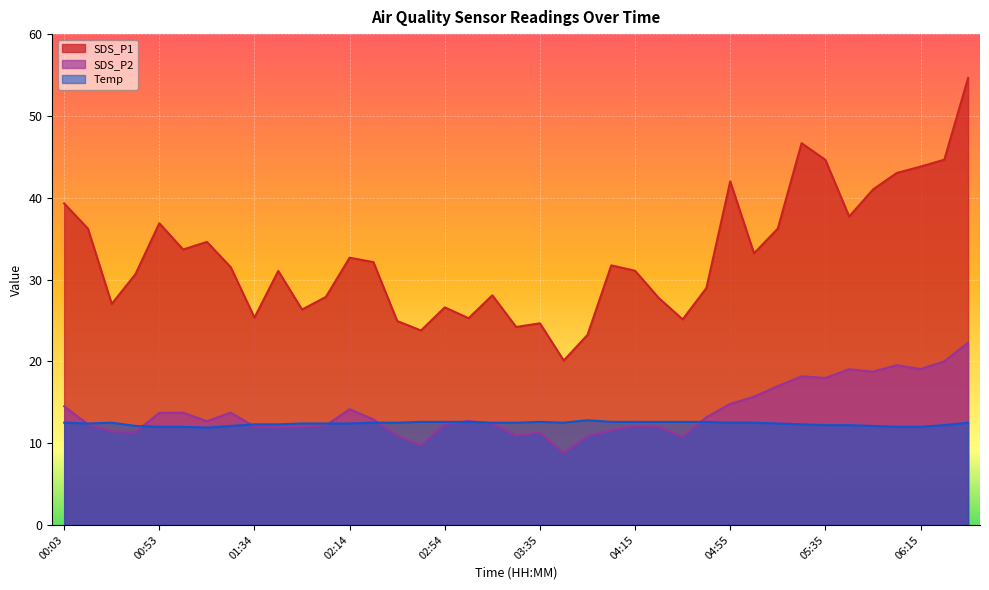

Count the Temp values in the range 12 to 13.

38